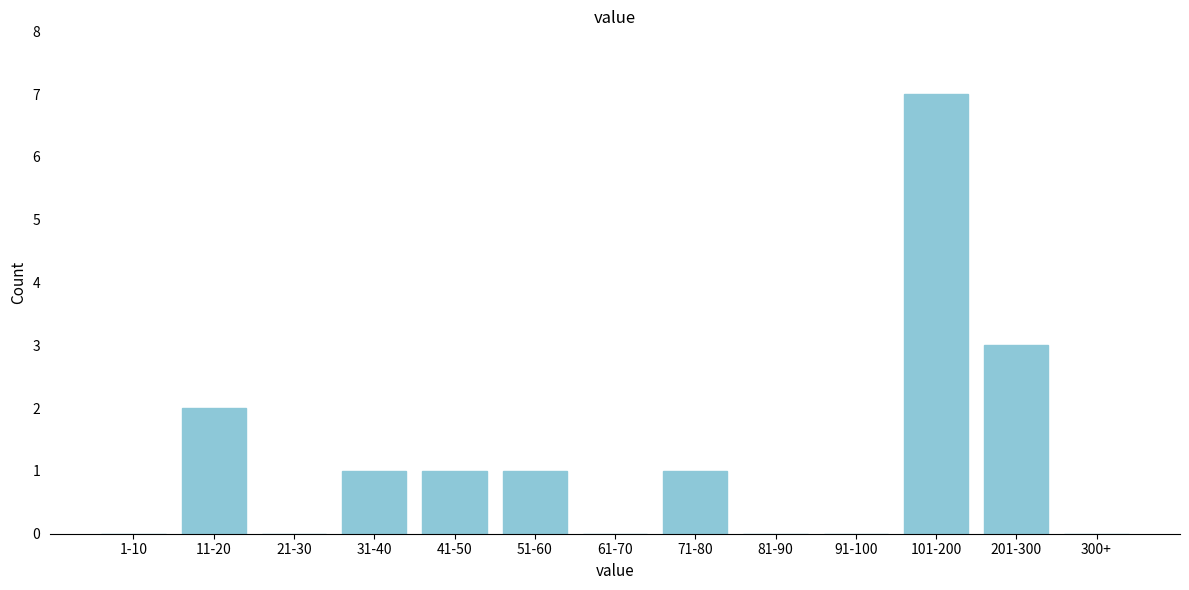

Reading left to right, extract all data points from this chart.

1-10=0	11-20=2	21-30=0	31-40=1	41-50=1	51-60=1	61-70=0	71-80=1	81-90=0	91-100=0	101-200=7	201-300=3	300+=0